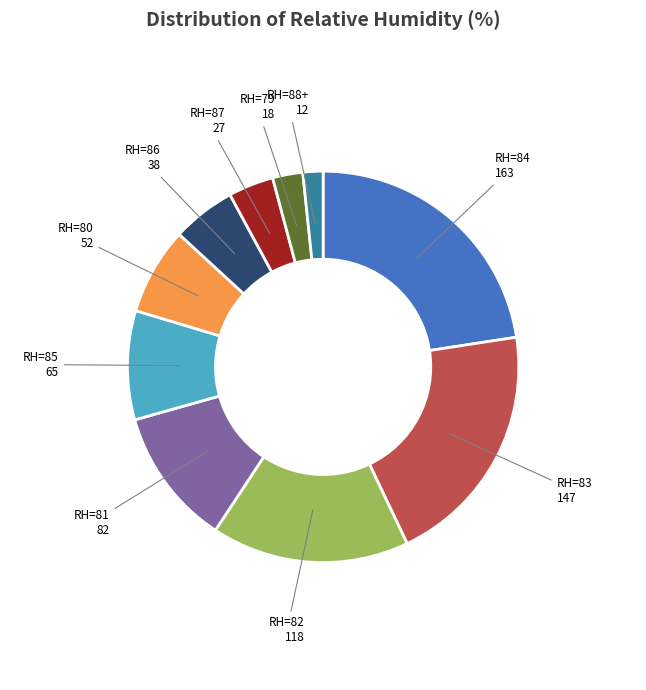

Does any single category account for the majority?

No